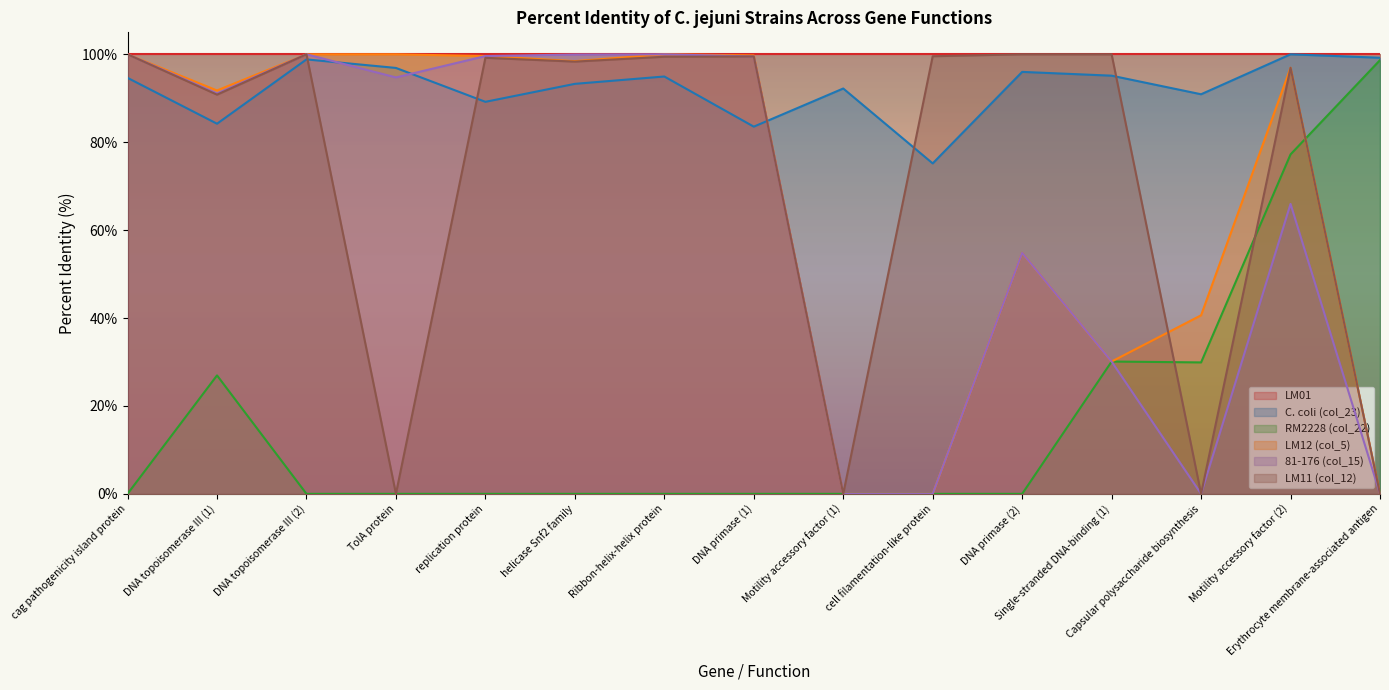

Read the 81-176 (col_15) value at helicase Snf2 family.

100.0